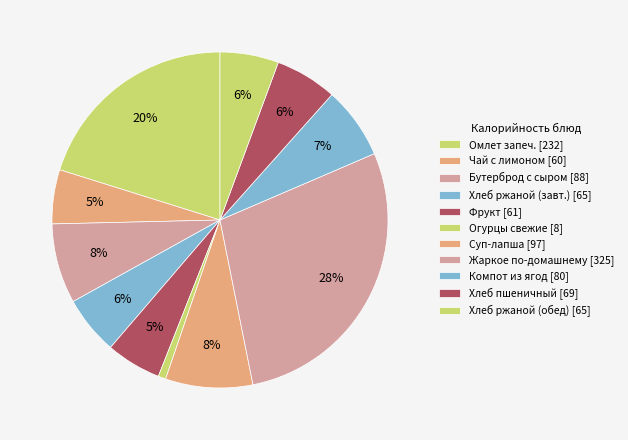

How many slices are in this pie chart?

11